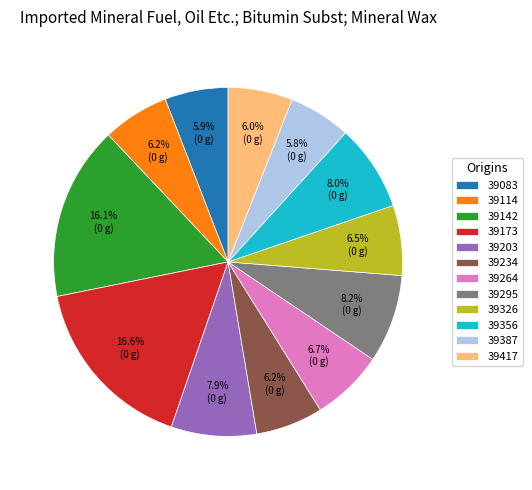

What percentage is the 39234 slice, to the nearest percent?

6%